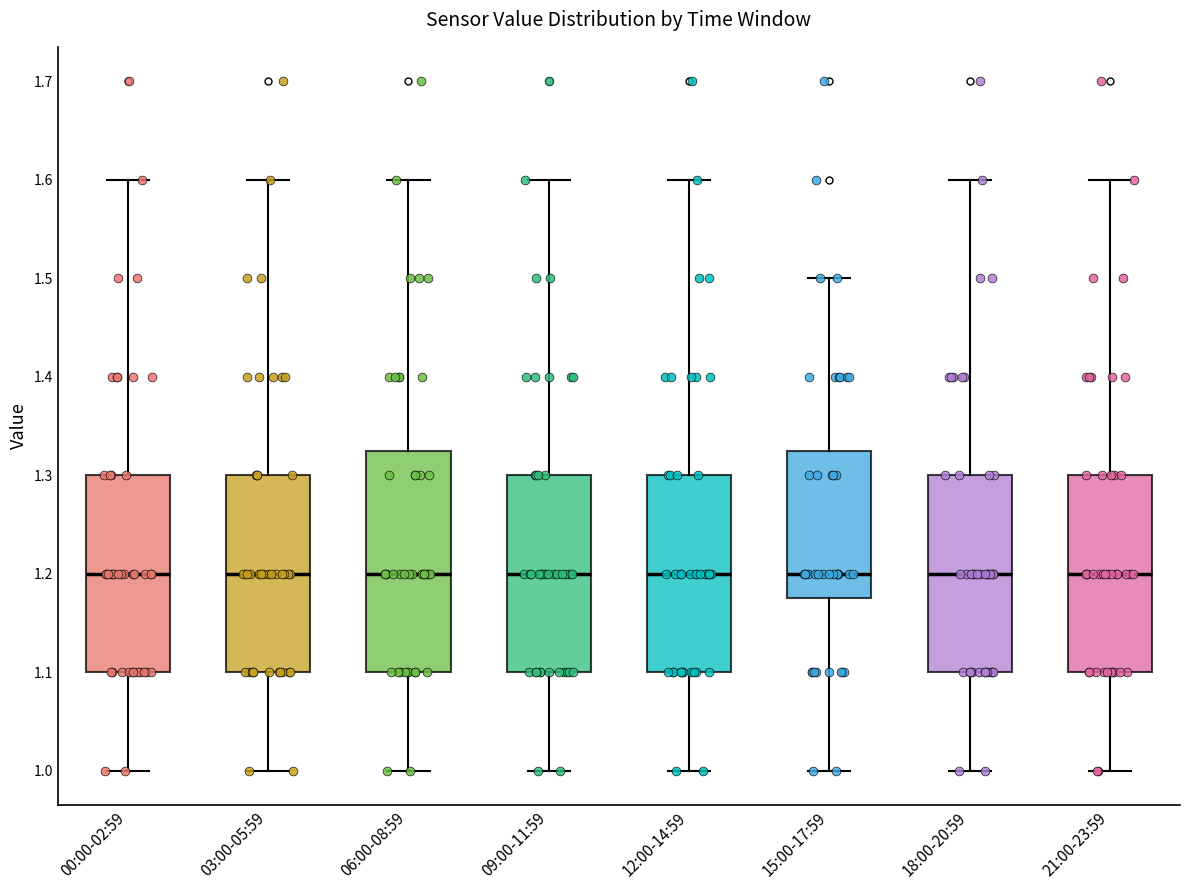

Reading left to right, transcribe this box plot: for each box, give where its median line is, the range the box spans, and where its two whiskers end, as read against the y-axis. The values are not printed on the chart, so give them approximately, as read against the axis.

00:00-02:59: median 1.20, box 1.10 to 1.30, whiskers 1.00 to 1.60
03:00-05:59: median 1.20, box 1.10 to 1.30, whiskers 1.00 to 1.60
06:00-08:59: median 1.20, box 1.10 to 1.33, whiskers 1.00 to 1.60
09:00-11:59: median 1.20, box 1.10 to 1.30, whiskers 1.00 to 1.60
12:00-14:59: median 1.20, box 1.10 to 1.30, whiskers 1.00 to 1.60
15:00-17:59: median 1.20, box 1.18 to 1.33, whiskers 1.00 to 1.50
18:00-20:59: median 1.20, box 1.10 to 1.30, whiskers 1.00 to 1.60
21:00-23:59: median 1.20, box 1.10 to 1.30, whiskers 1.00 to 1.60